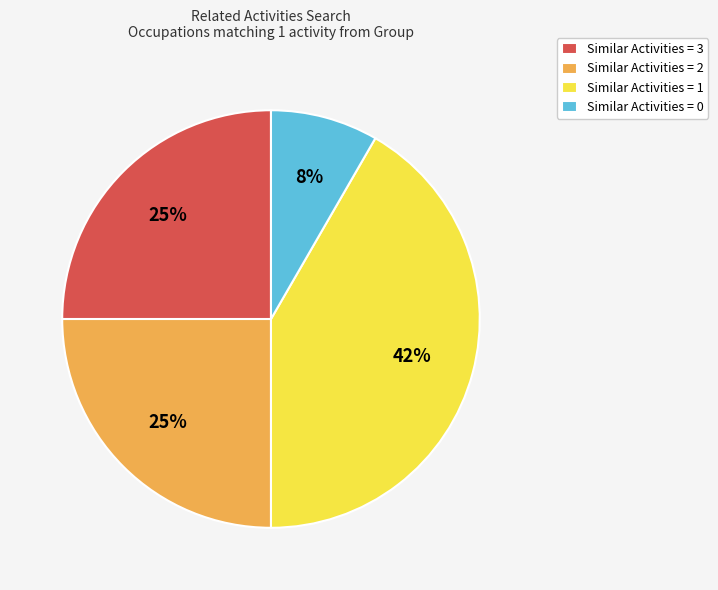

Between Similar Activities = 3 and Similar Activities = 1, which is larger?

Similar Activities = 1